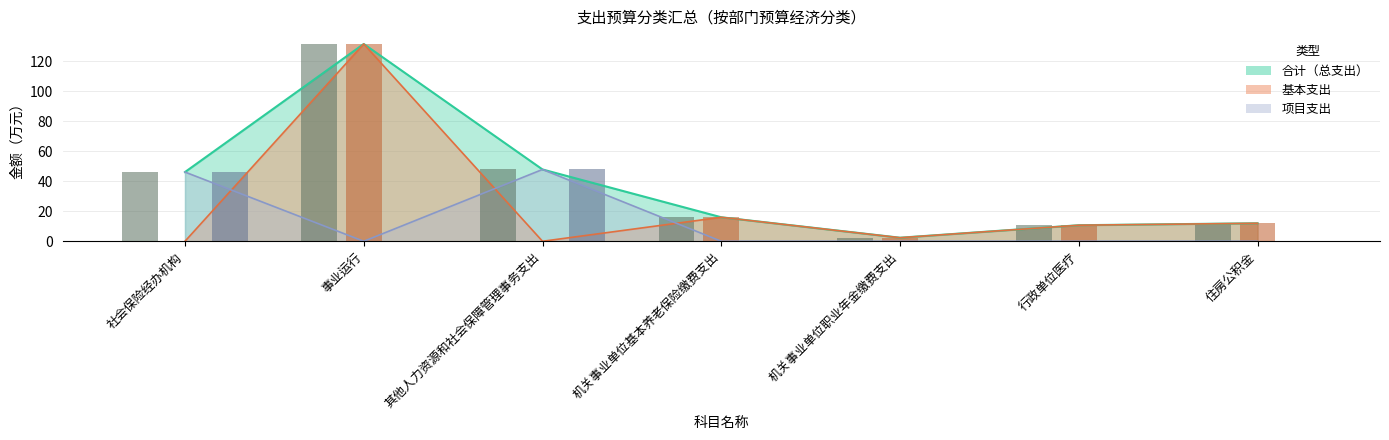

What are all the series names shown in the legend?

合计, 基本支出, 项目支出